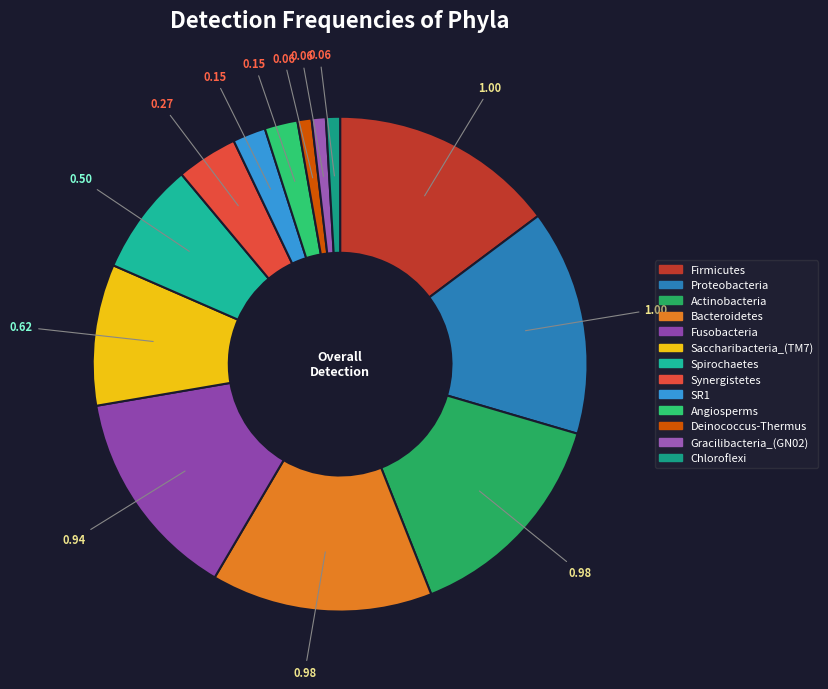

Rank the categories by value from lowest to highest.

Deinococcus-Thermus, Gracilibacteria_(GN02), Chloroflexi, SR1, Angiosperms, Synergistetes, Spirochaetes, Saccharibacteria_(TM7), Fusobacteria, Actinobacteria, Bacteroidetes, Firmicutes, Proteobacteria